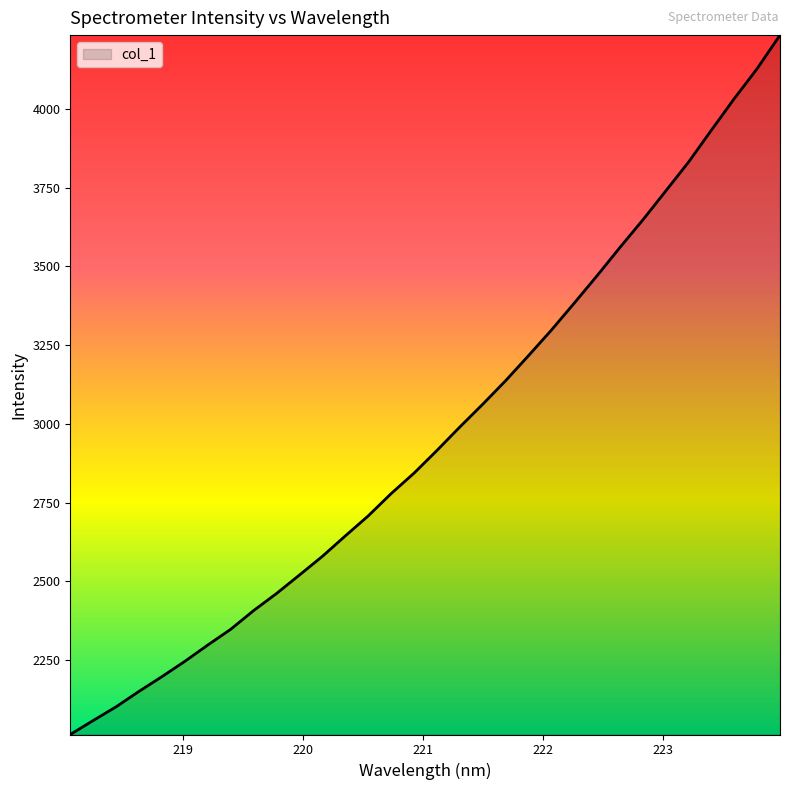

What is the smallest value displayed?

2014.0